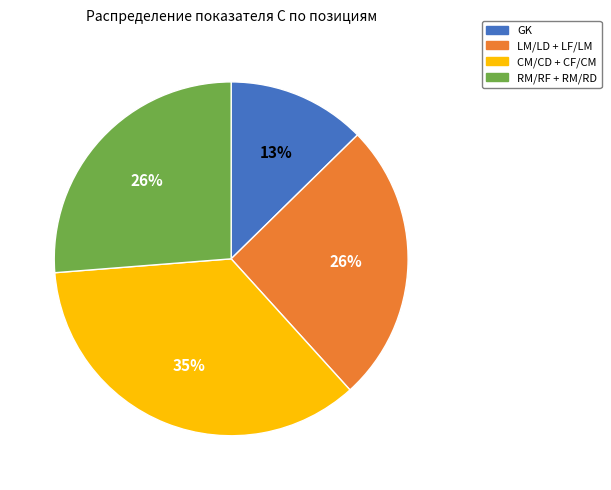

Count the number of slices in the pie.

4